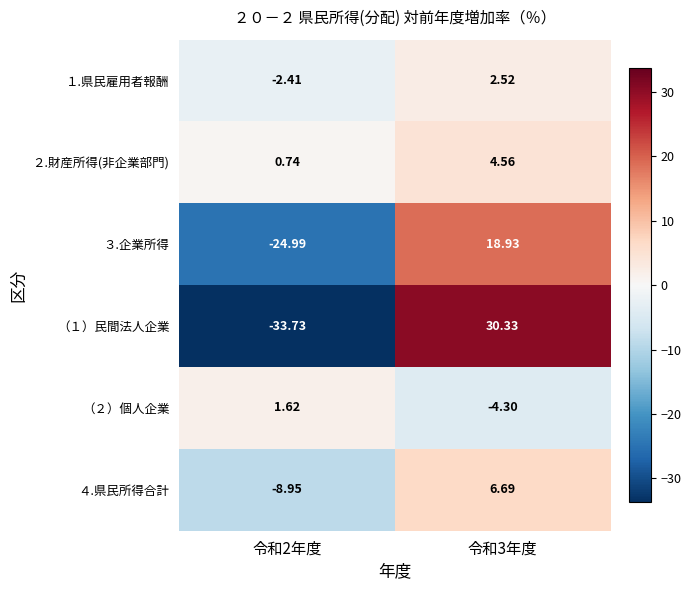

Is the value of （１）民間法人企業 at 令和2年度 greater than the value of （２）個人企業 at 令和2年度?

No